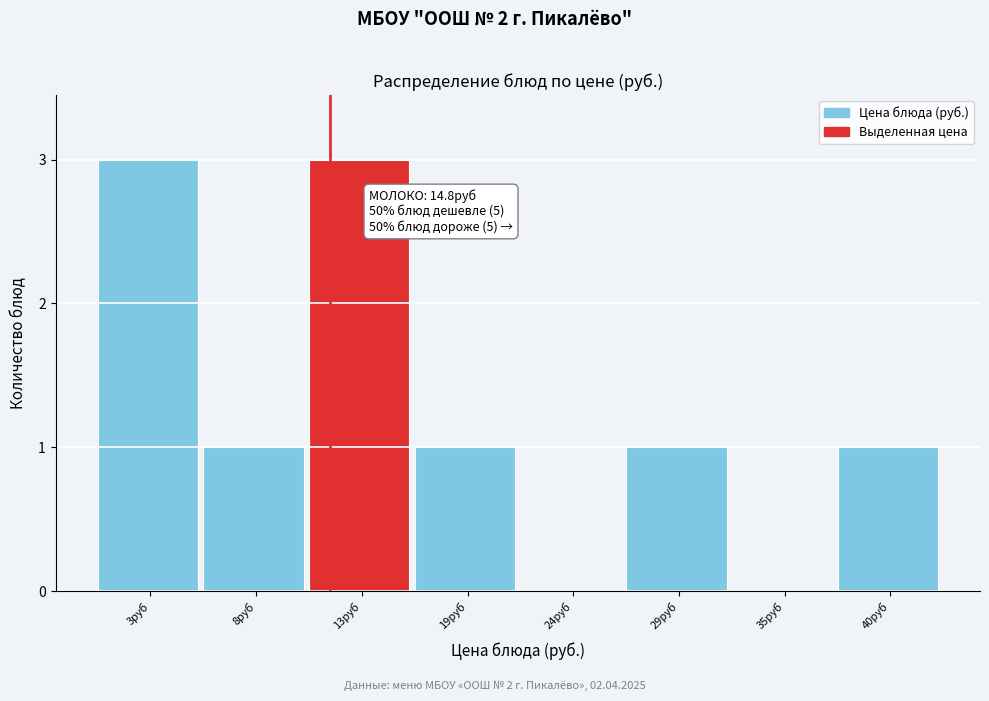

Reading right to left, transcribe all the data shown in this chart.

40руб=1	35руб=0	29руб=1	24руб=0	19руб=1	13руб=3	8руб=1	3руб=3